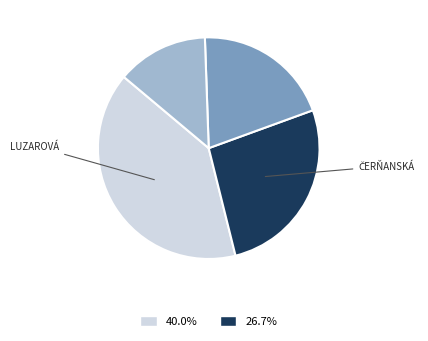

Is there any slice that represents more than half of the pie?

No